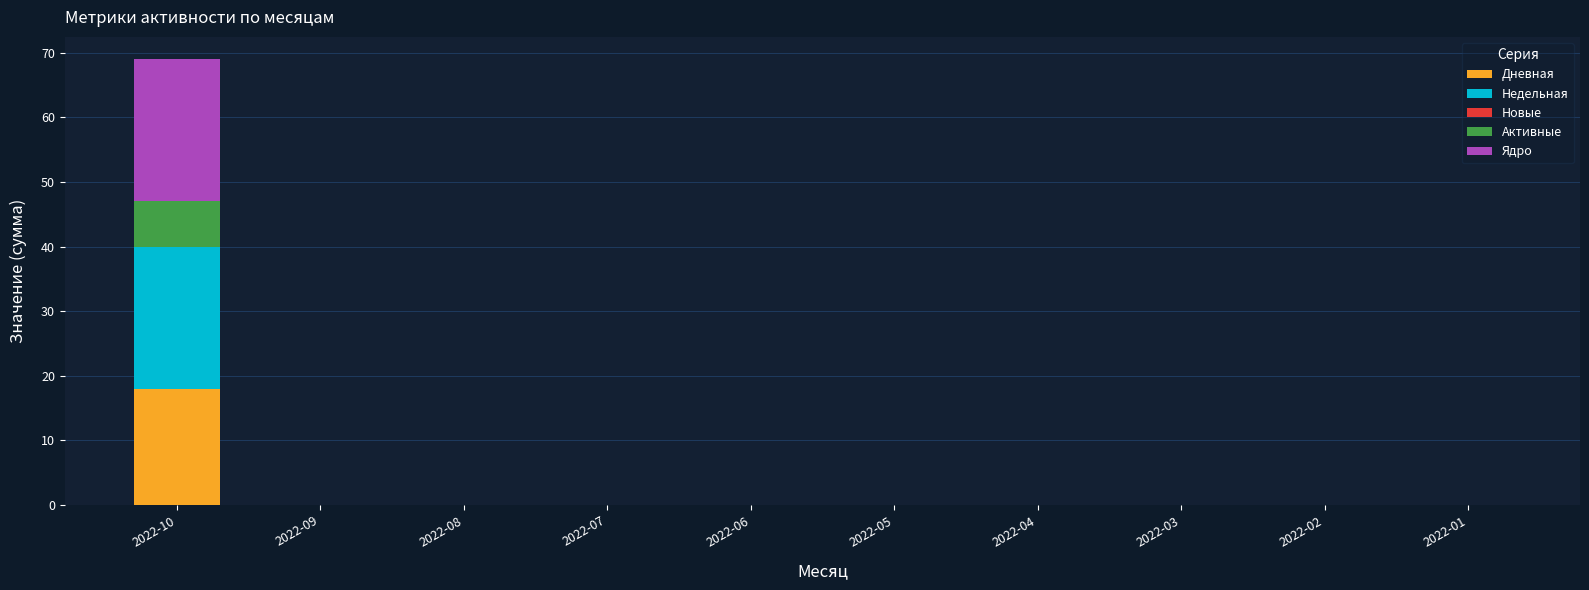

What is the total value across all series at 2022-10?

69